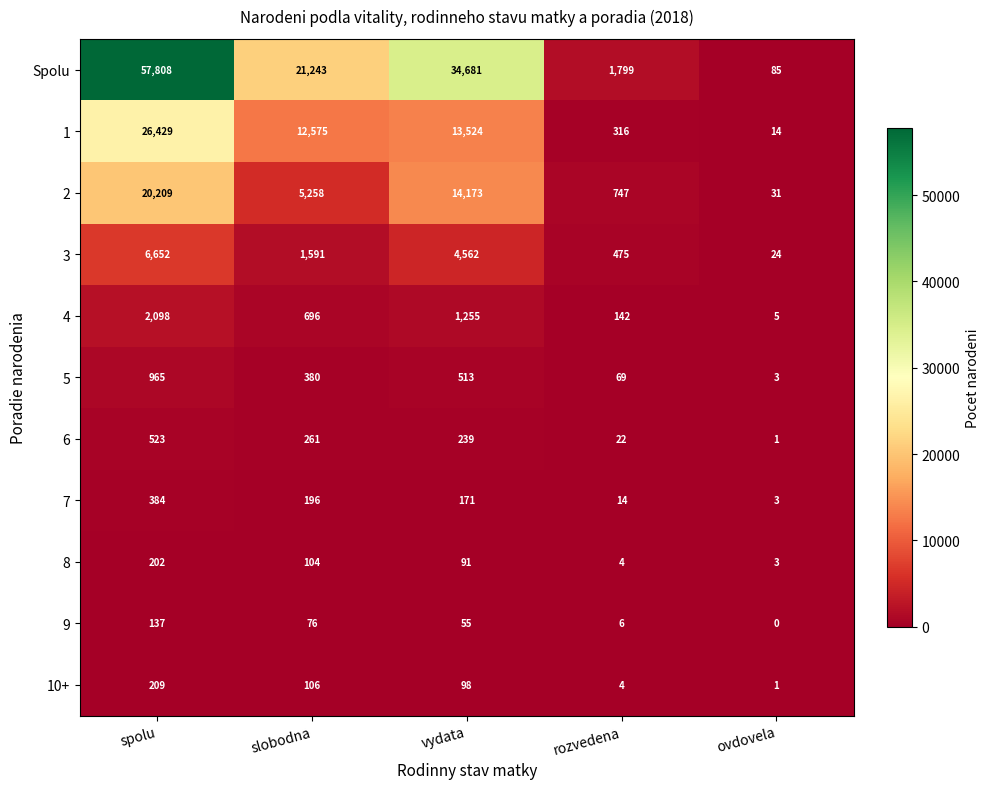

The 4 series shows 1255 at vydata. True or false?

True